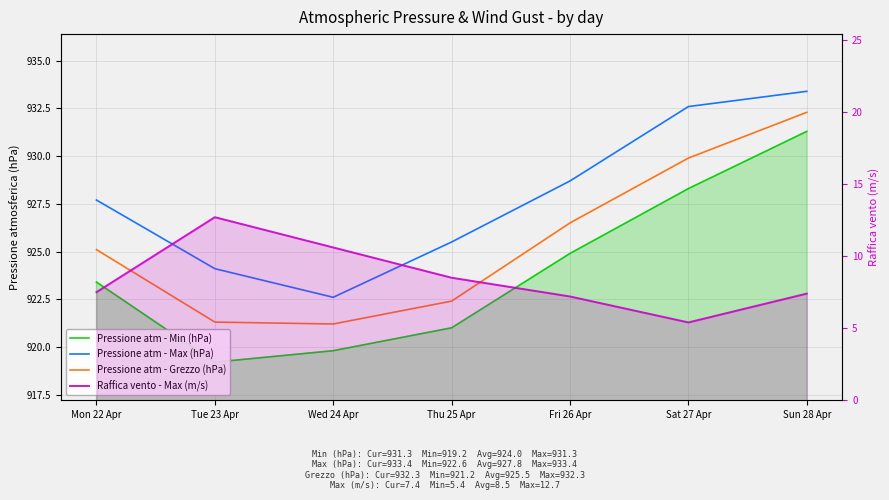

Which category has the lowest value in the Pressione atm - Max (hPa) series?

Wed 24 Apr